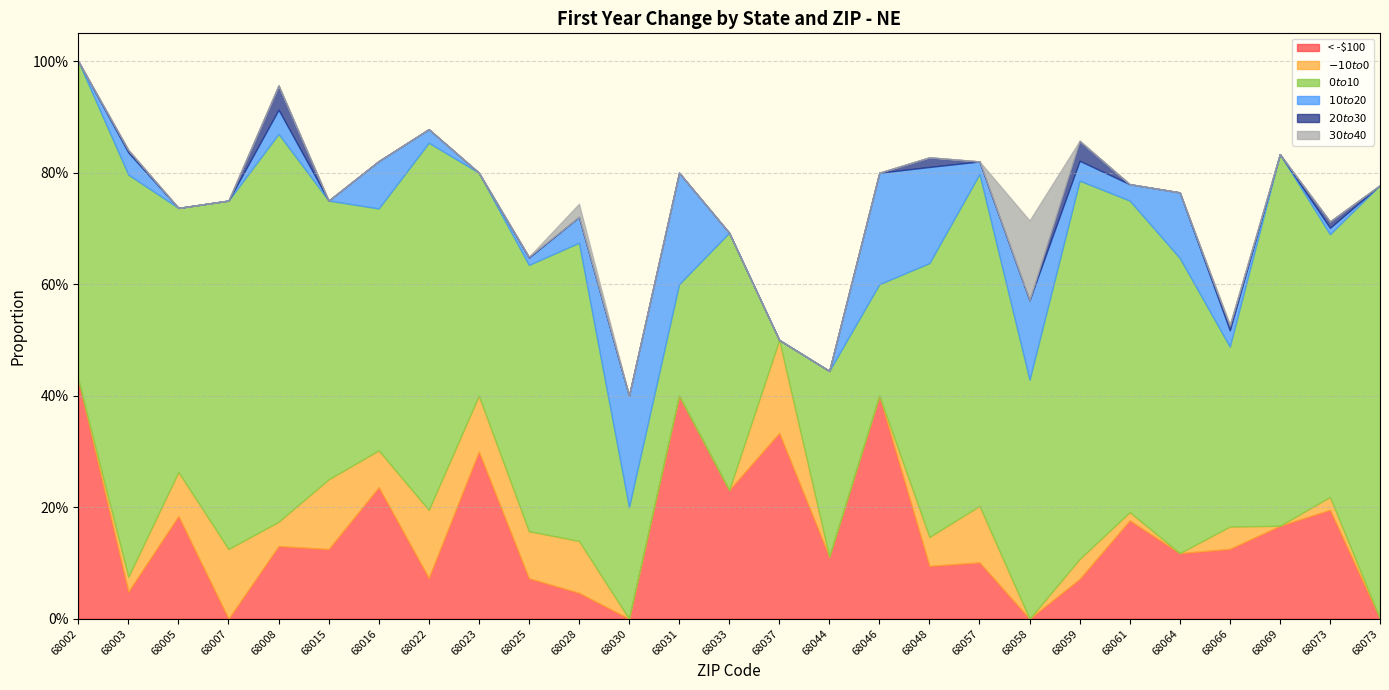

What is the total value across all series at 68031?

0.8